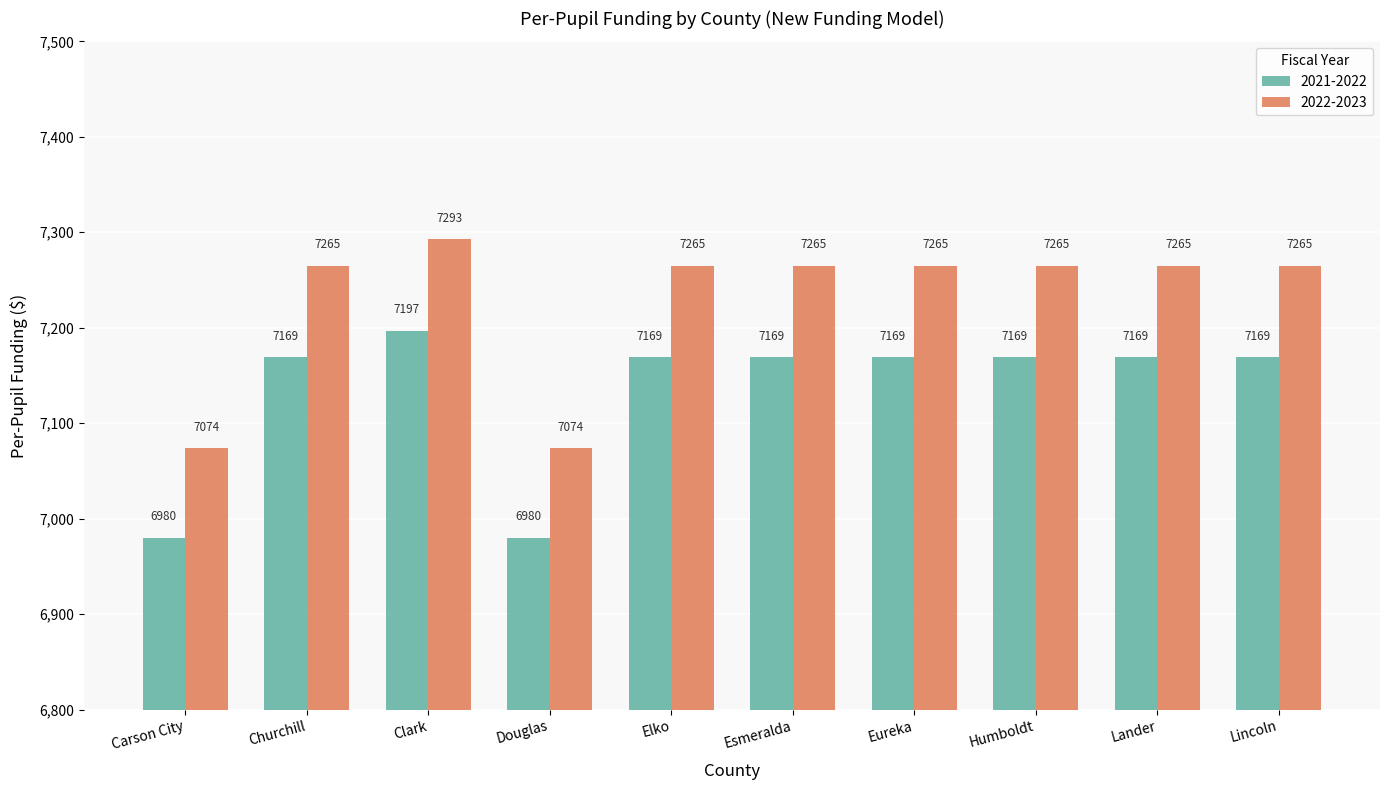

What value does the 2021-2022 series have at Humboldt, to the nearest 50?

7150